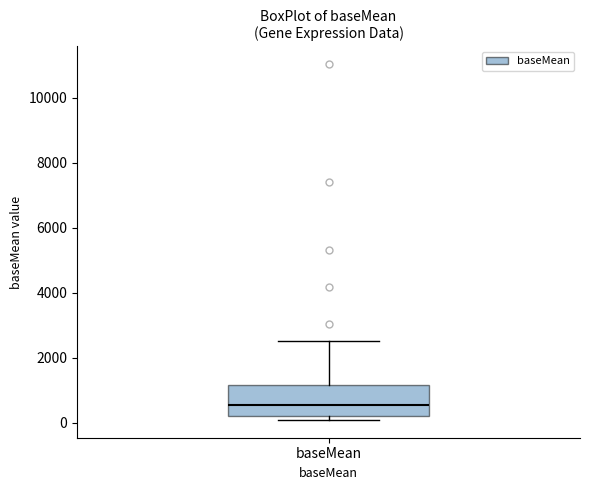

Where is the upper edge of the box for baseMean on the y-axis? The values are not printed on the chart, so give them approximately, as read against the axis.

1200